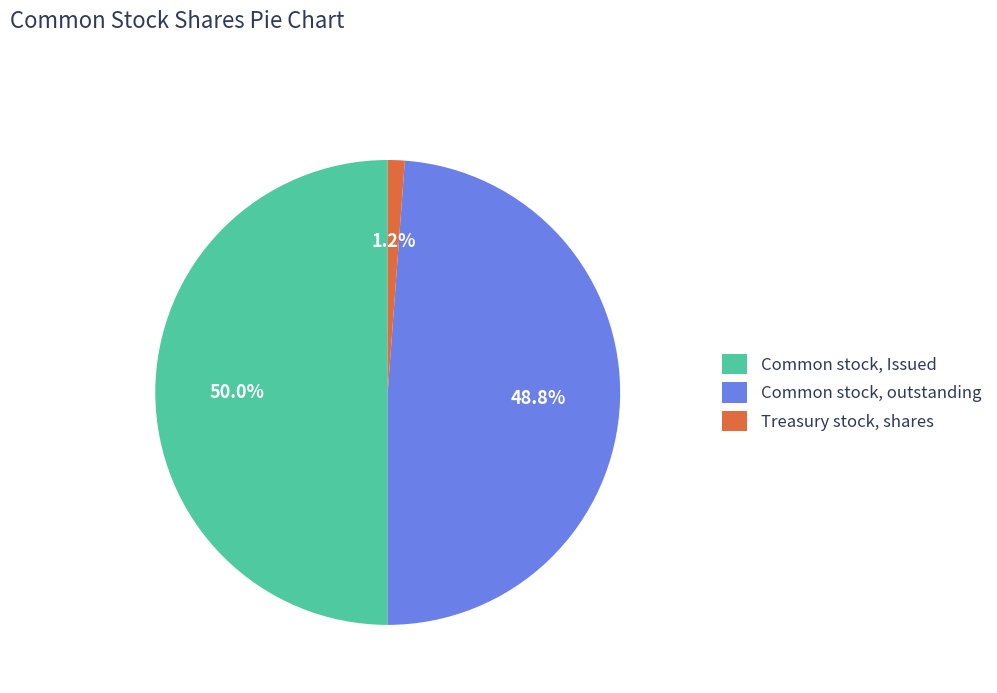

Which slice is the largest?

Common stock, Issued